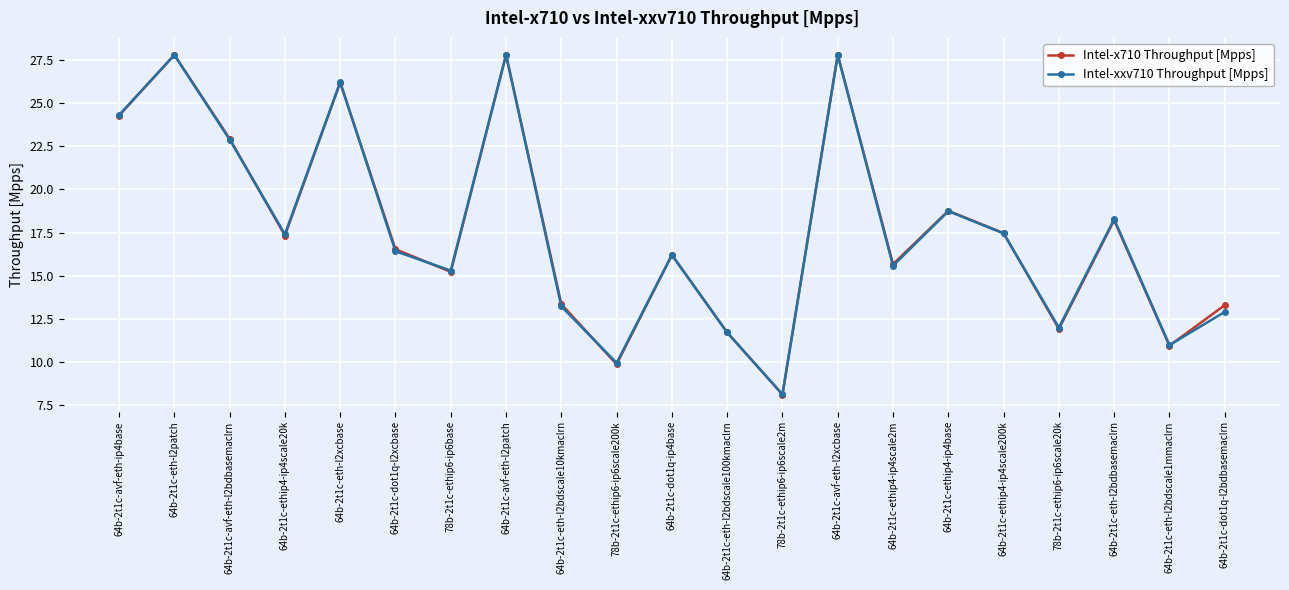

What is the average value of the Intel-xxv710 Throughput [Mpps] series?

17.7